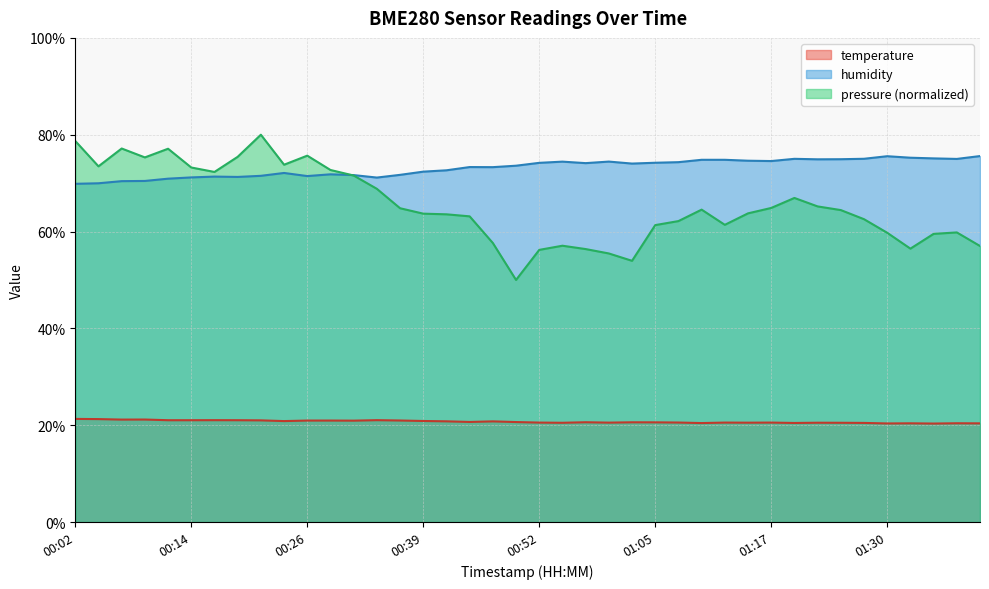

True or false: temperature has a value of 27.6 at 00:19.

False